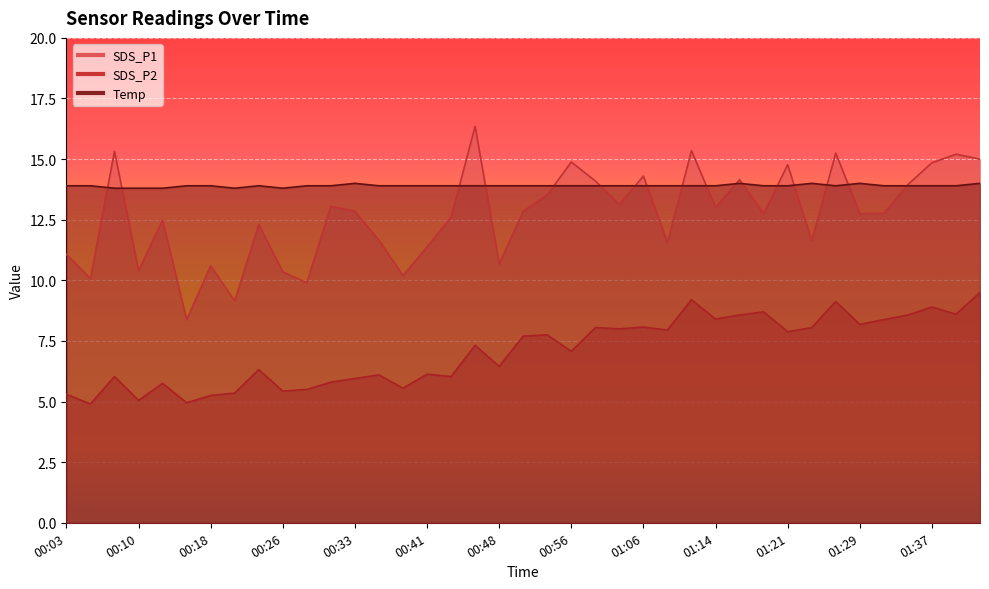

Where is the first local minimum for SDS_P2?

00:05